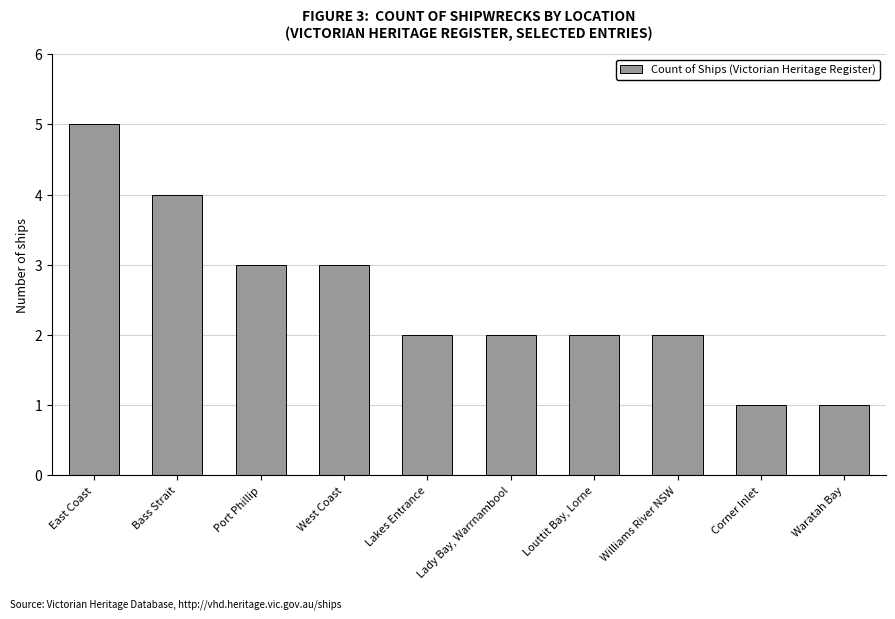

Reading right to left, transcribe all the data shown in this chart.

Waratah Bay=1	Corner Inlet=1	Williams River NSW=2	Louttit Bay, Lorne=2	Lady Bay, Warrnambool=2	Lakes Entrance=2	West Coast=3	Port Phillip=3	Bass Strait=4	East Coast=5